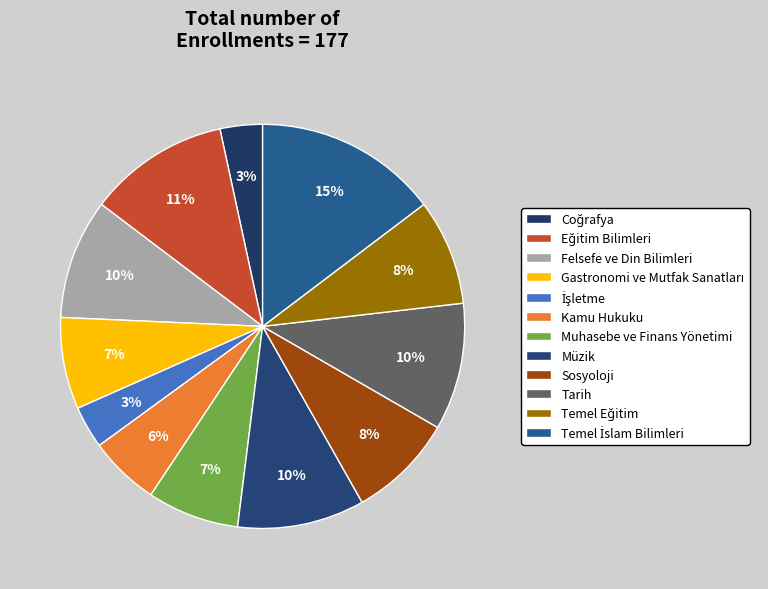

Is the sum of Kamu Hukuku and Eğitim Bilimleri greater than half?

No